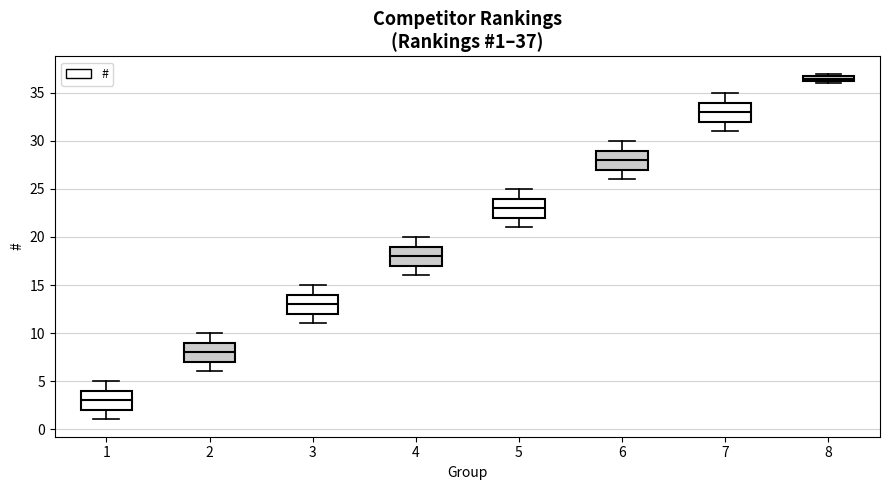

Which box has the highest median line?

8